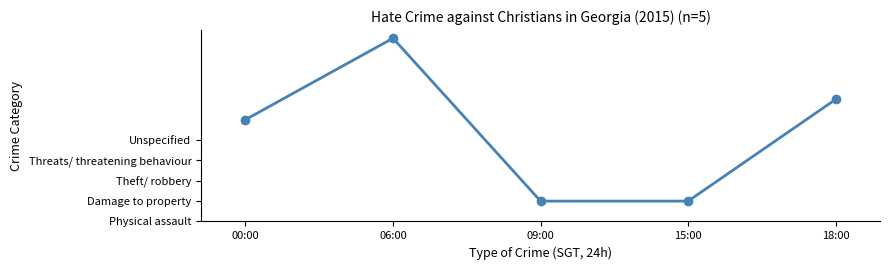

Reading left to right, list all the values displayed in this chart.

5	9	1	1	6